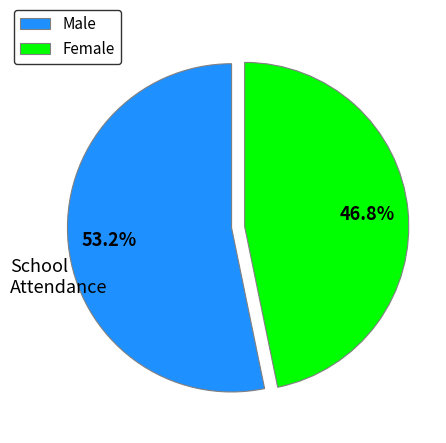

What is the smallest slice in the pie chart?

Female